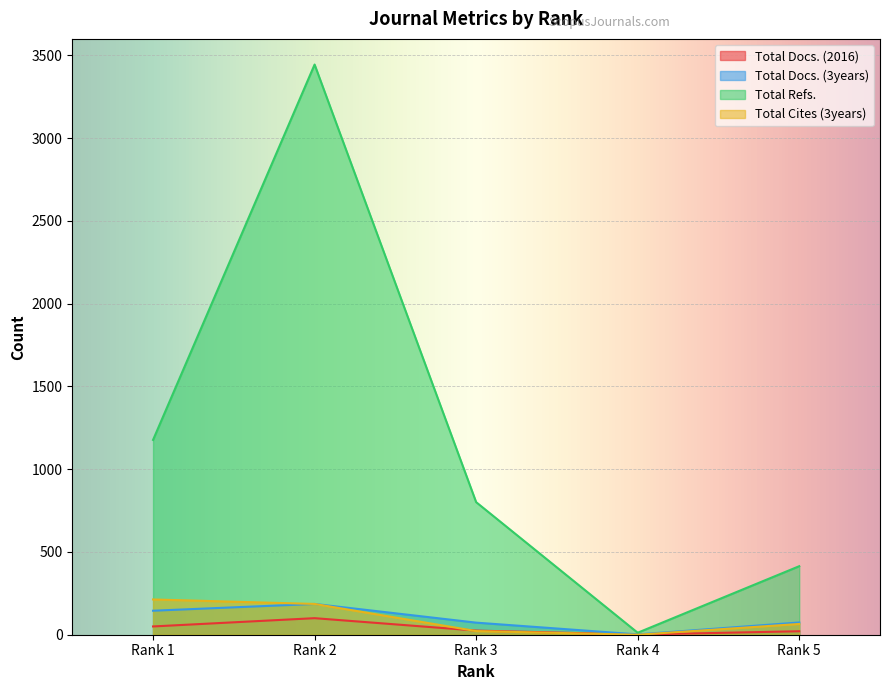

How many distinct data groups are displayed?

4